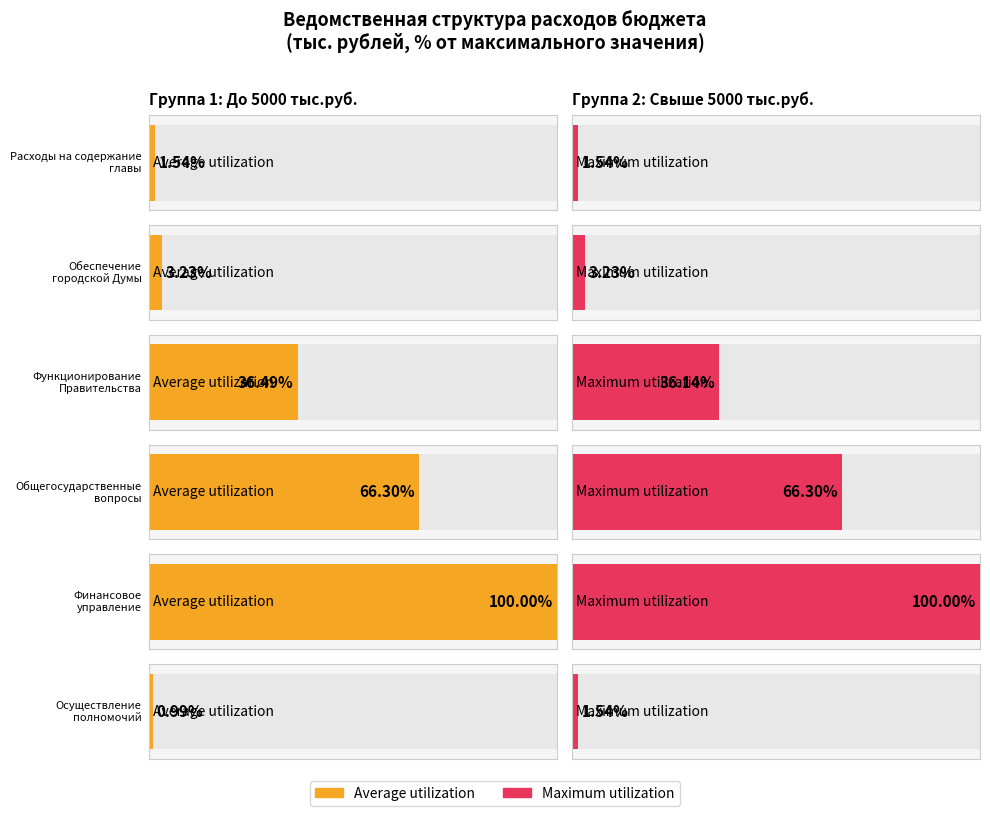

Which series changed the most between Расходы на содержание
главы and Обеспечение
городской Думы?

Average utilization